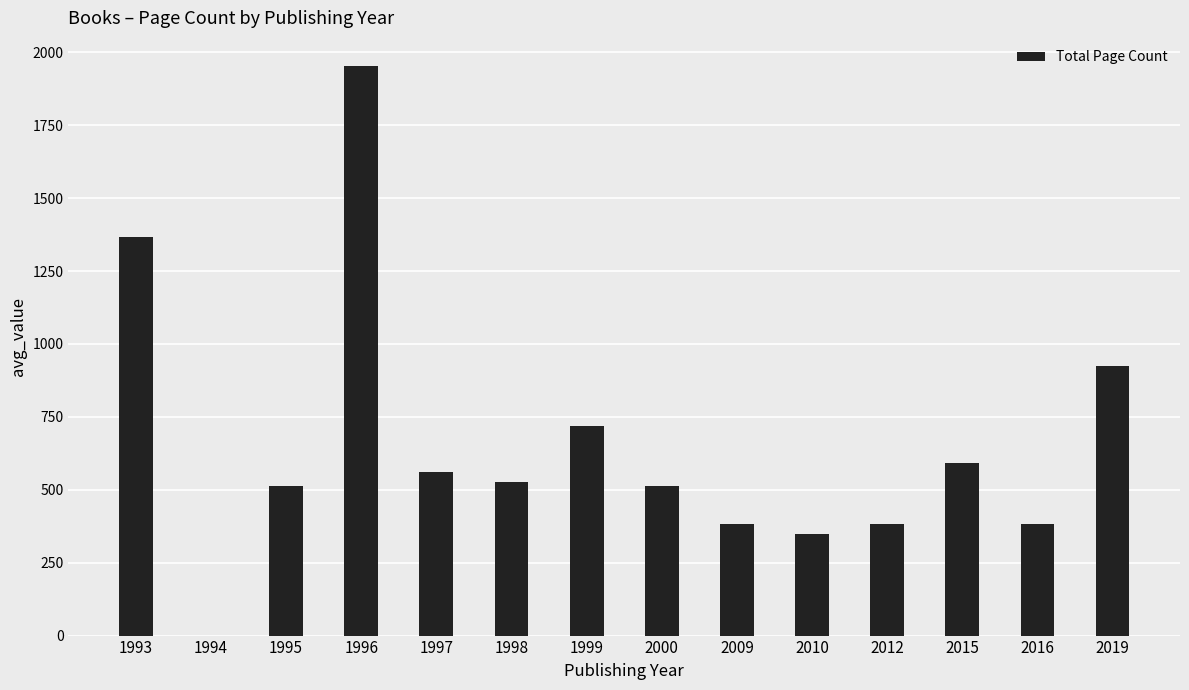

The chart shows a value of 350 at 2010. True or false?

True